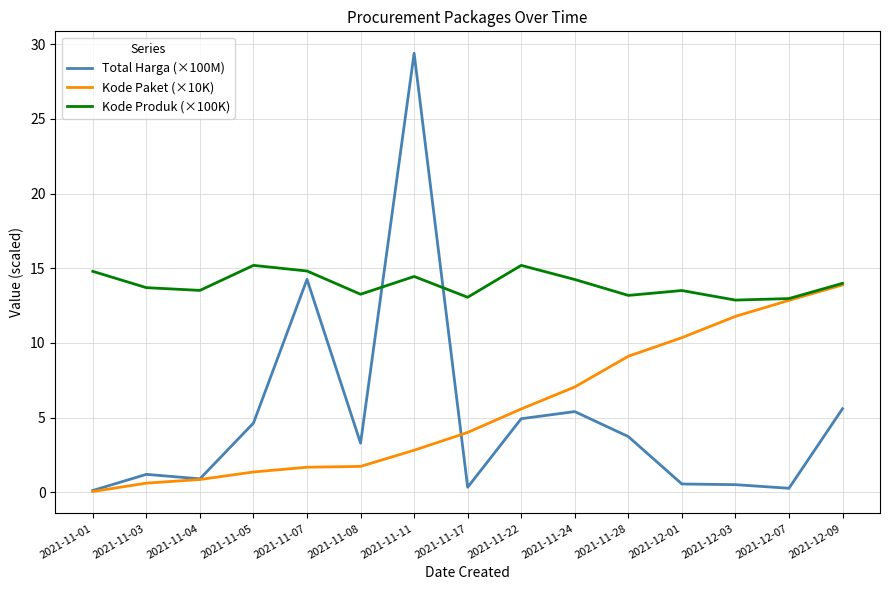

The value of Kode Produk (×100K) at 2021-11-01 is 4.1. True or false?

False